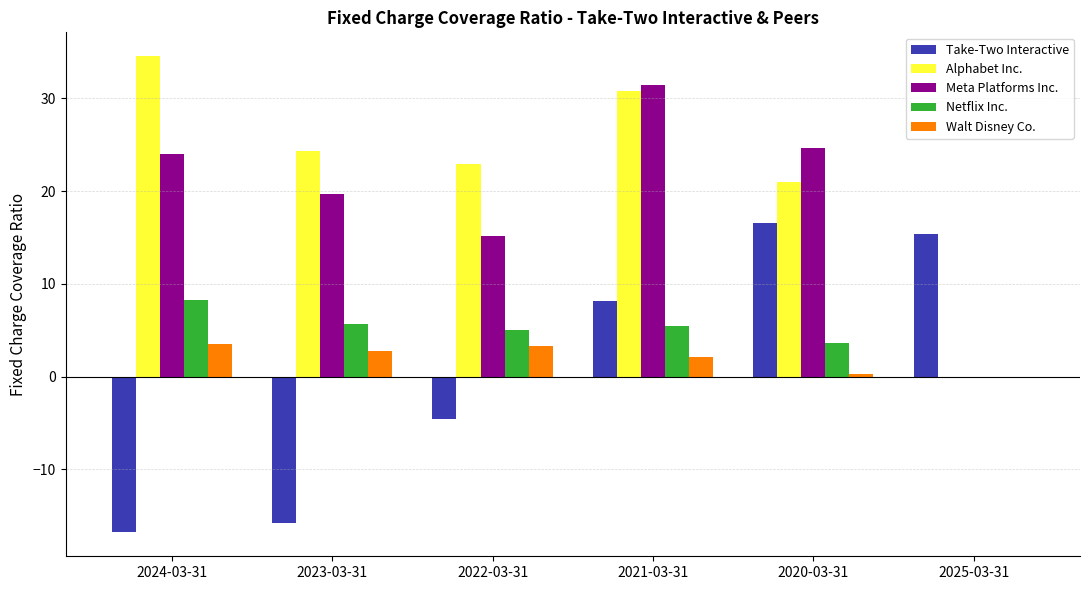

How many positive values does the Meta Platforms Inc. series have?

5